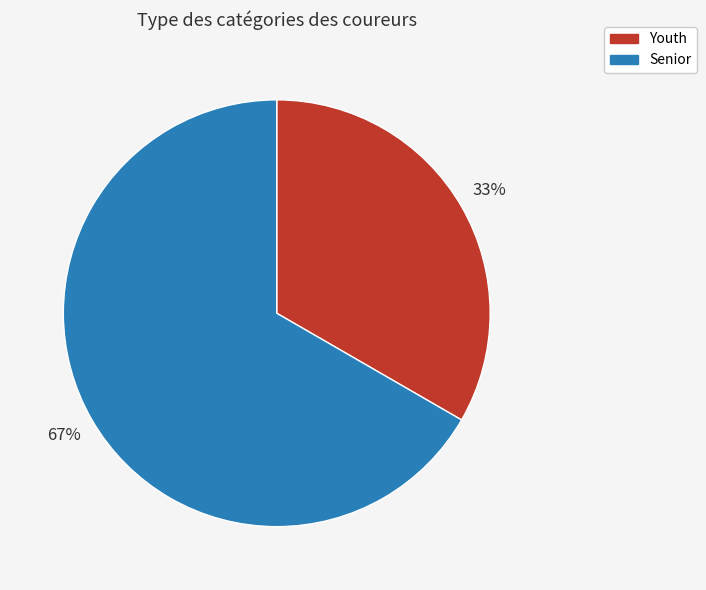

Combined, do Senior and Youth account for over 50%?

Yes